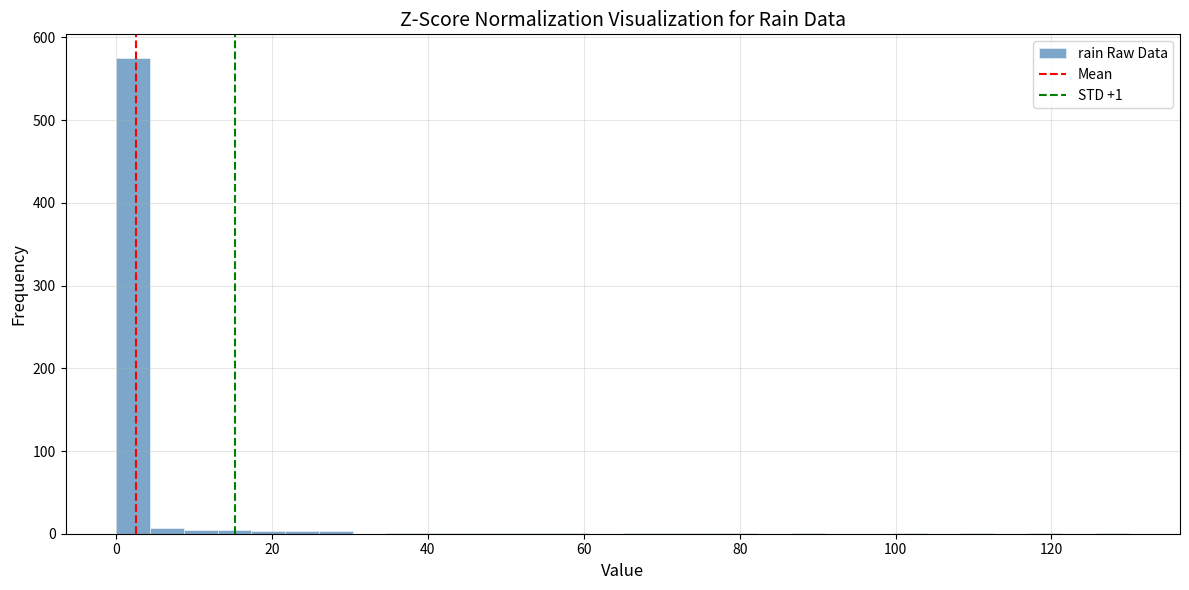

Read against the x-axis, roughly where is the centre of the tallest bar?

2